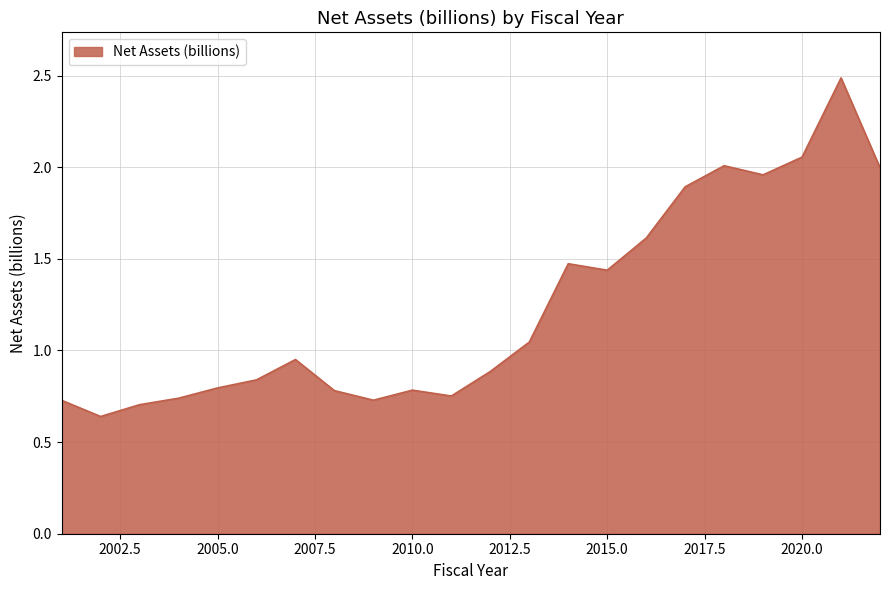

What is the greatest value displayed?

2.5